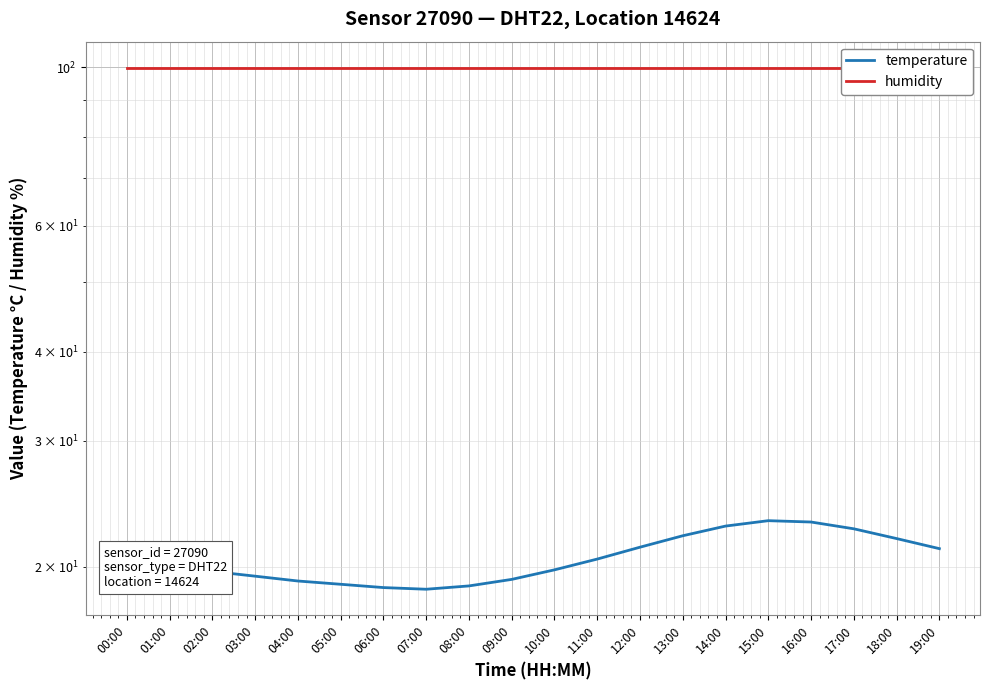

Which series has the largest total across all categories?

humidity